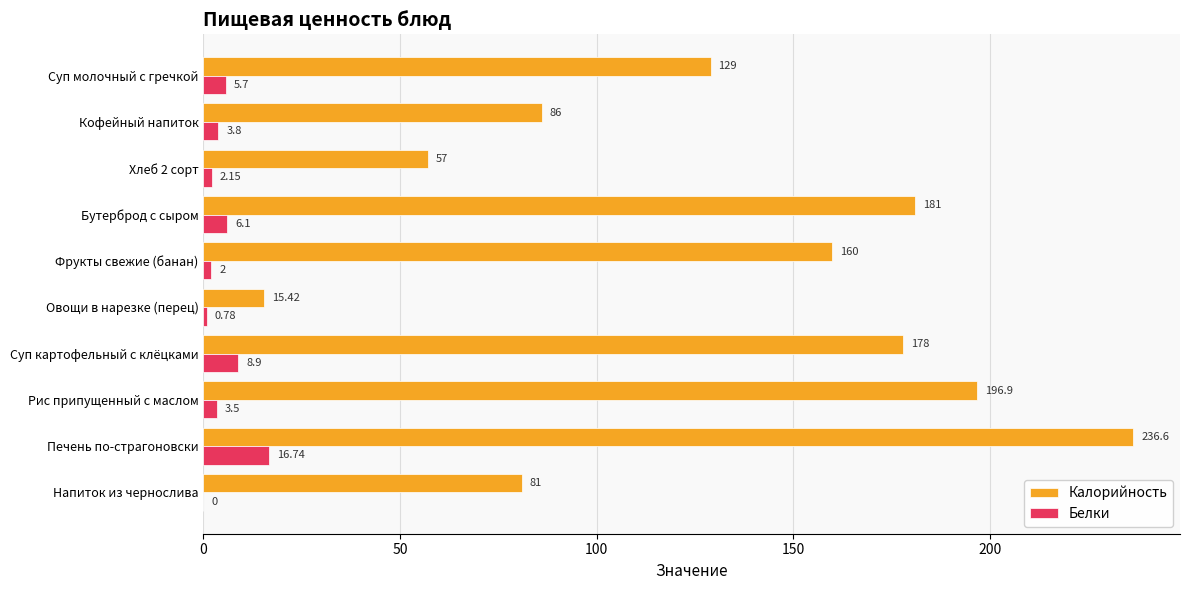

Which series has the largest total across all categories?

Калорийность